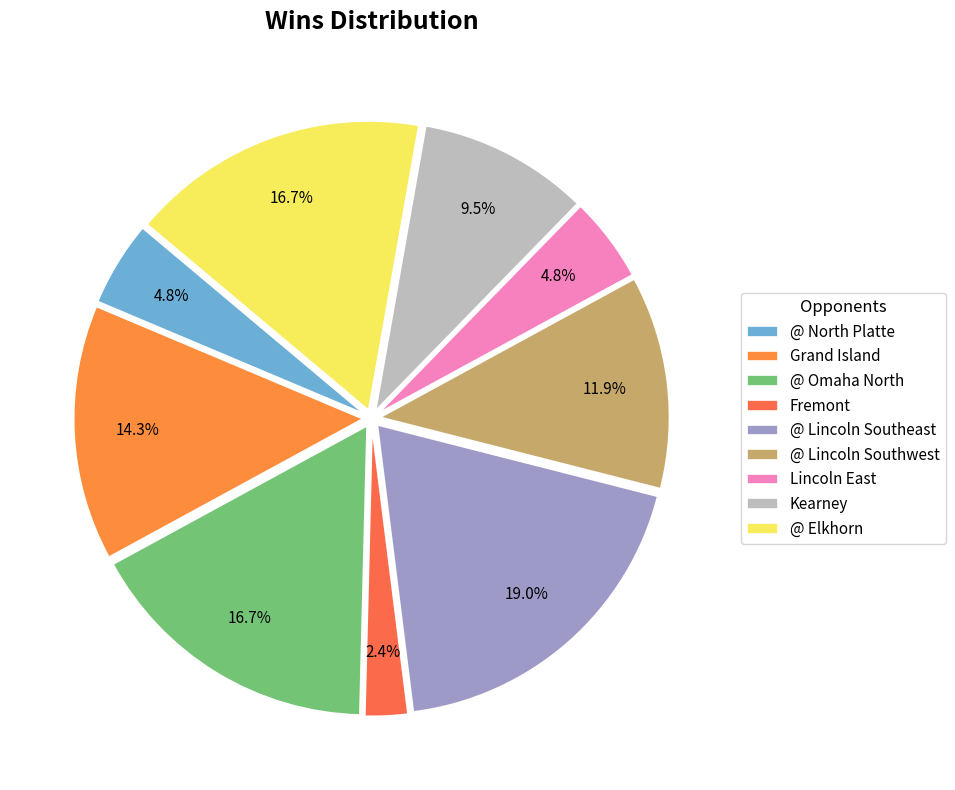

How many segments does this pie chart have?

9